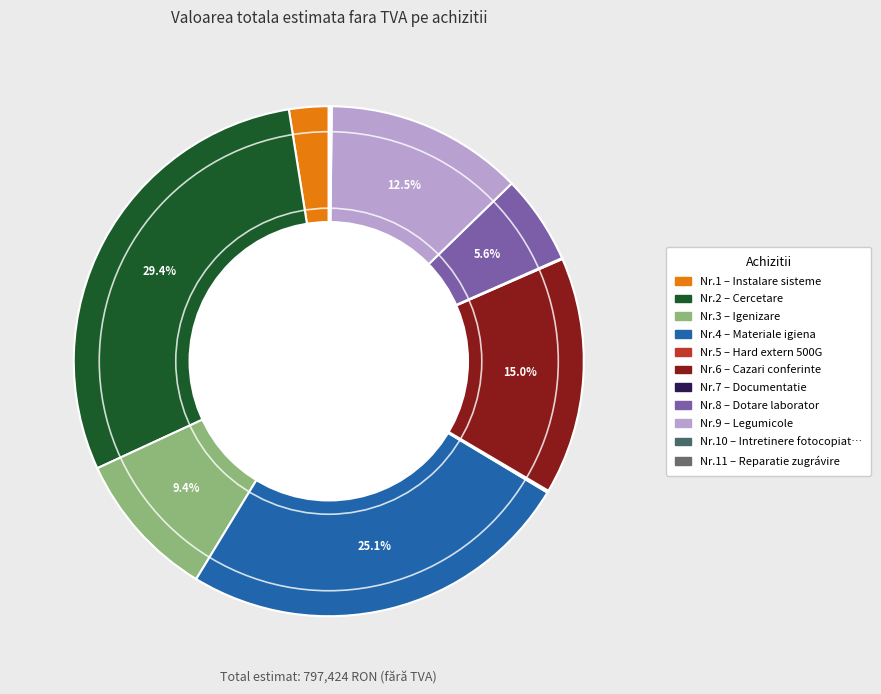

Which category has the biggest portion of the pie?

2